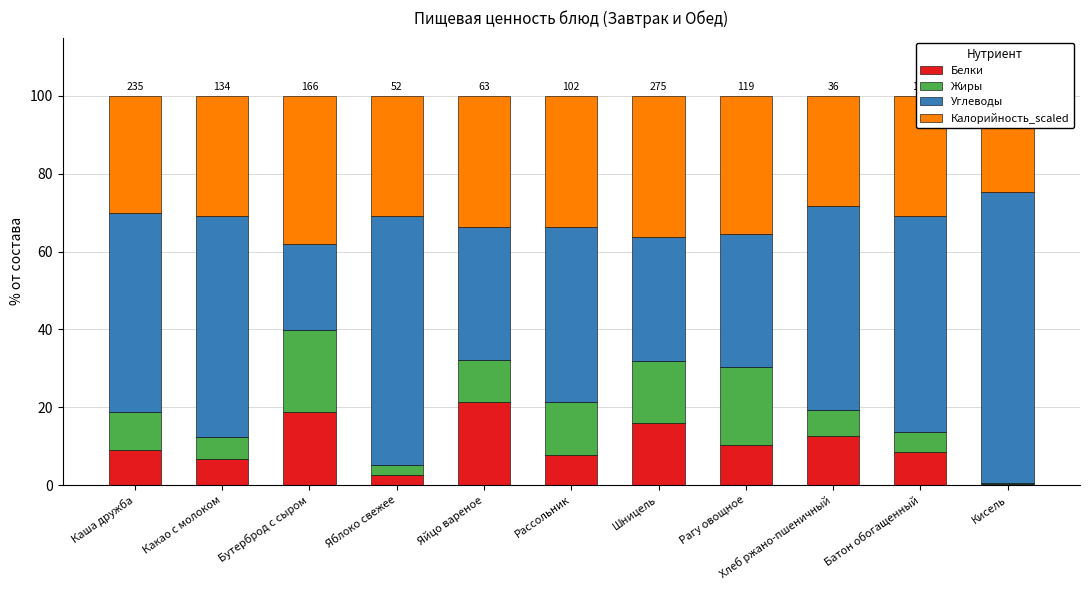

How many data points in Белки are above 8?

7